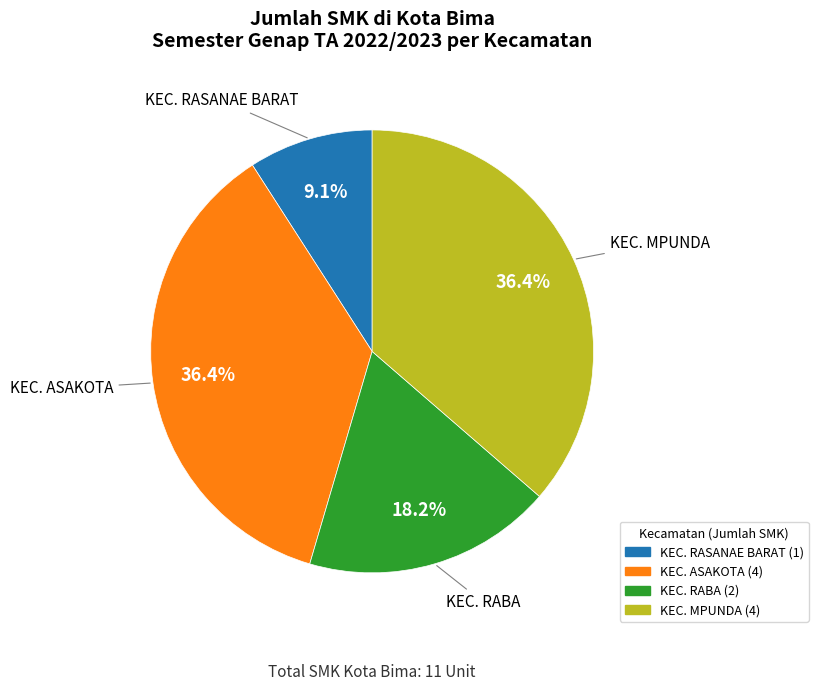

To the nearest percent, what is the average slice percentage?

25%